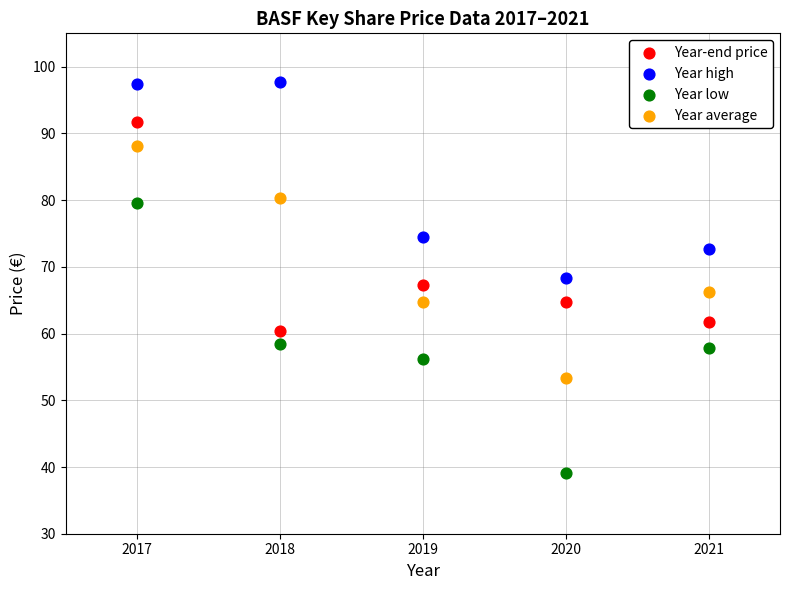

Which series reaches the maximum Y coordinate?

Year high